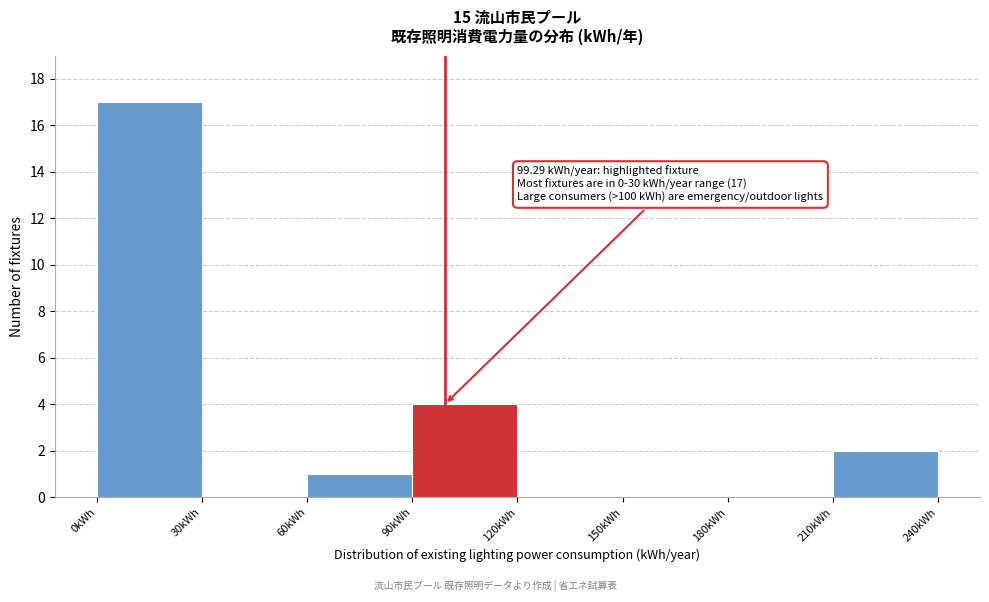

Over which range of the x-axis is the bar tallest?

0 to 30